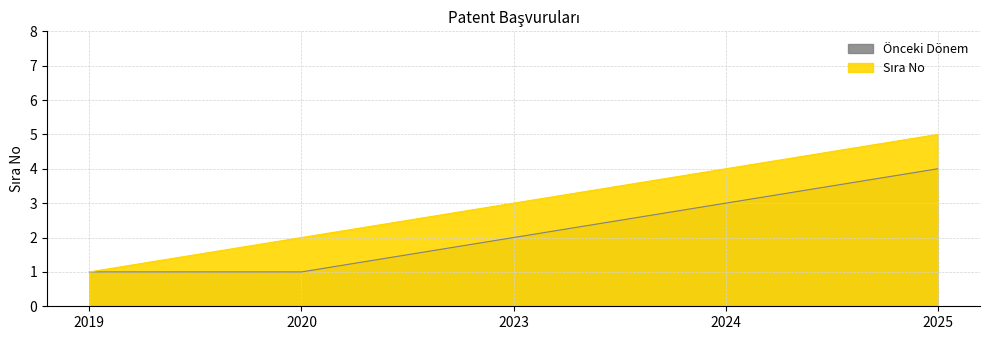

Where is the data nearest to the value 3?

2023